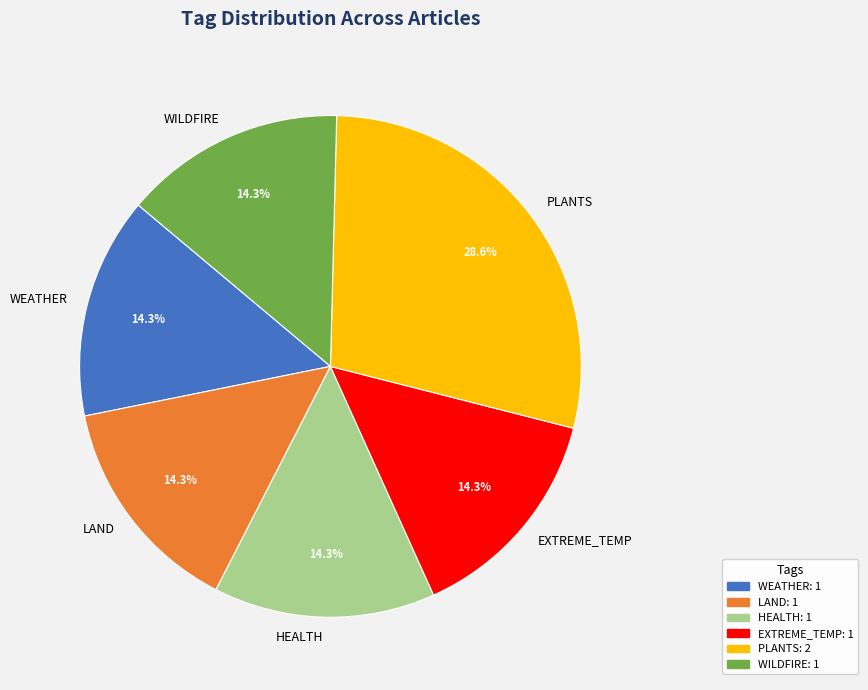

How many segments does this pie chart have?

6